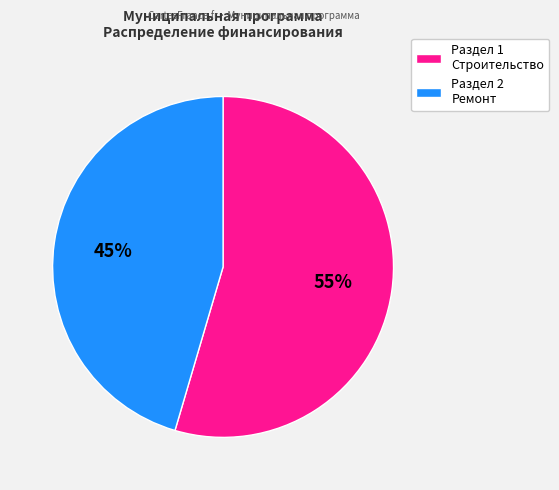

Count the number of slices in the pie.

2